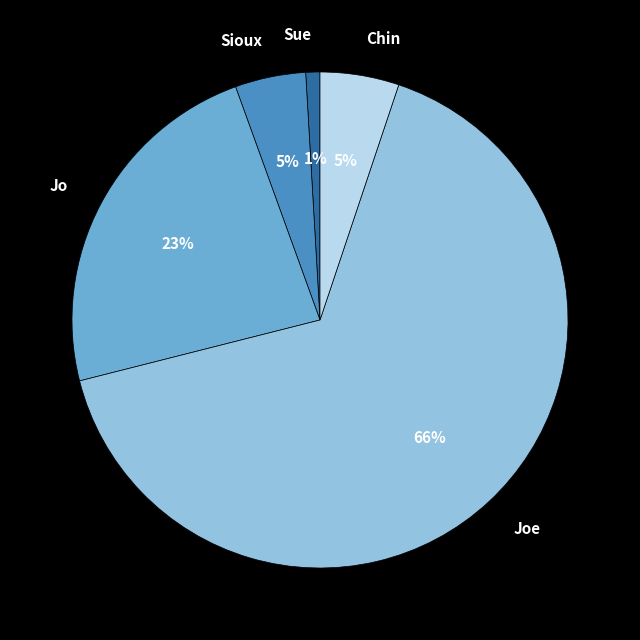

To the nearest percent, what is the difference between the largest and smallest slice percentages?

65%